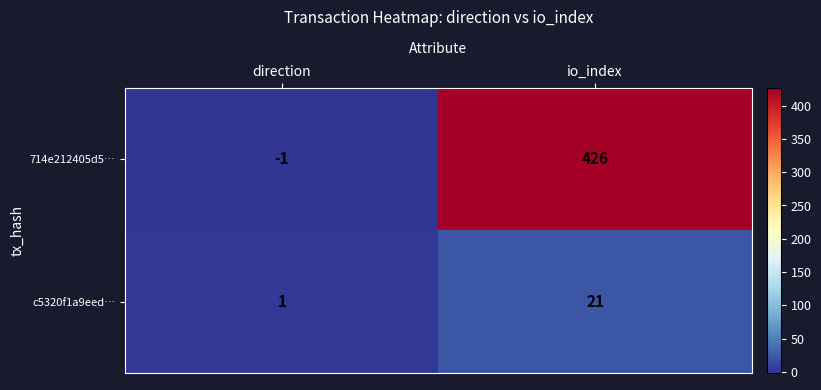

What is the smallest value displayed?

-1